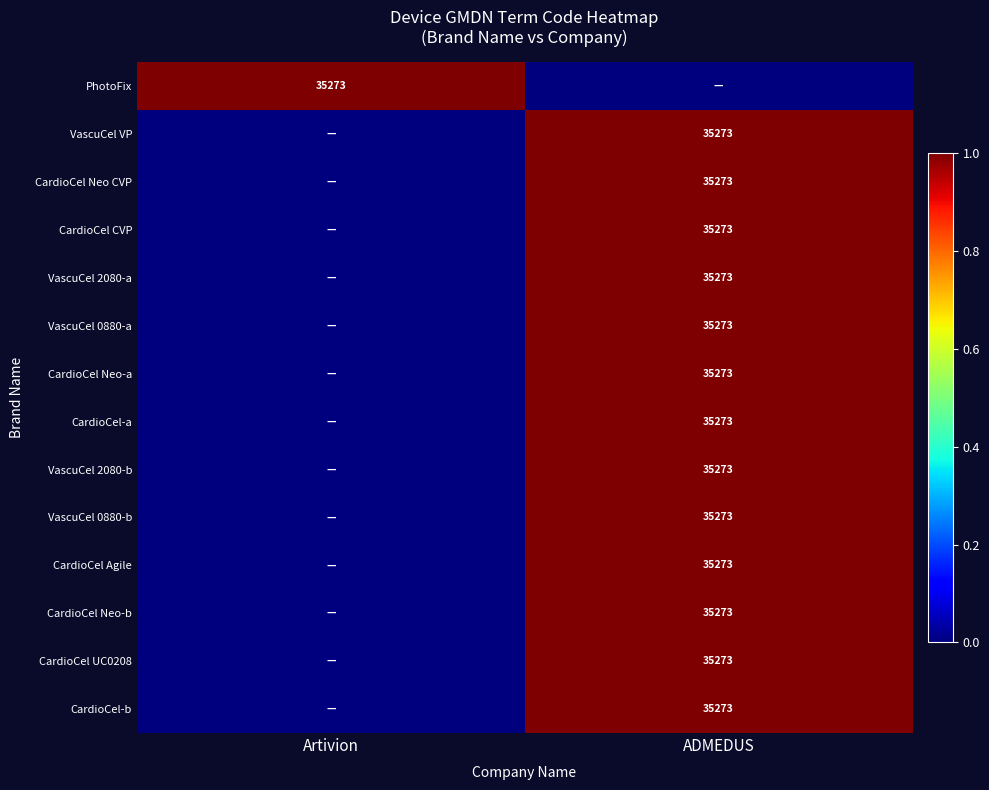

The value of CardioCel Neo-b at ADMEDUS is 1. True or false?

False